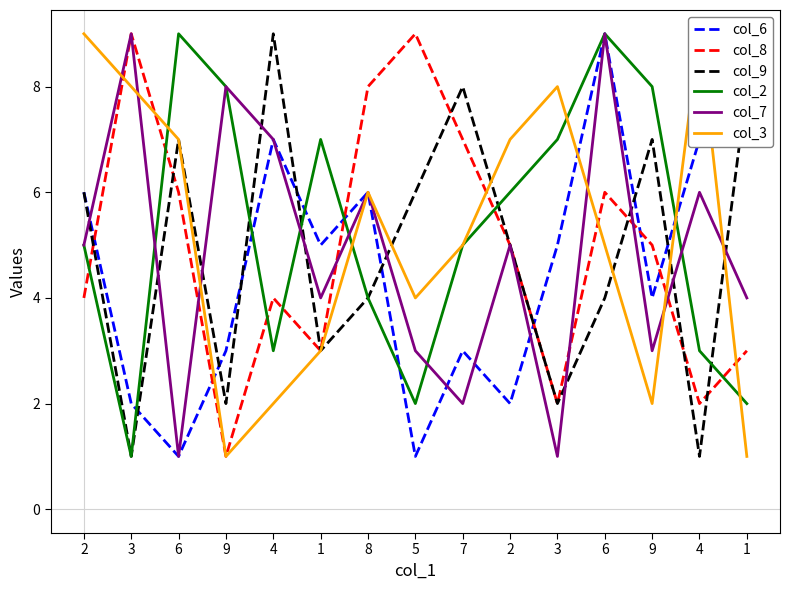

How many values in the col_3 series exceed 5?

7